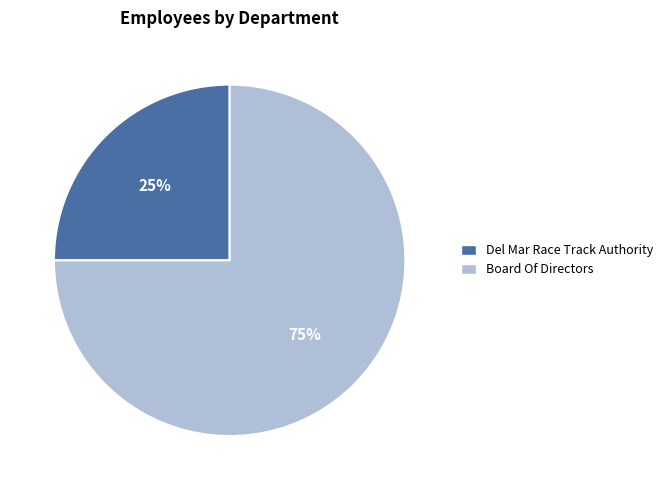

To the nearest percent, what is the combined percentage of Del Mar Race Track Authority and Board Of Directors?

100%